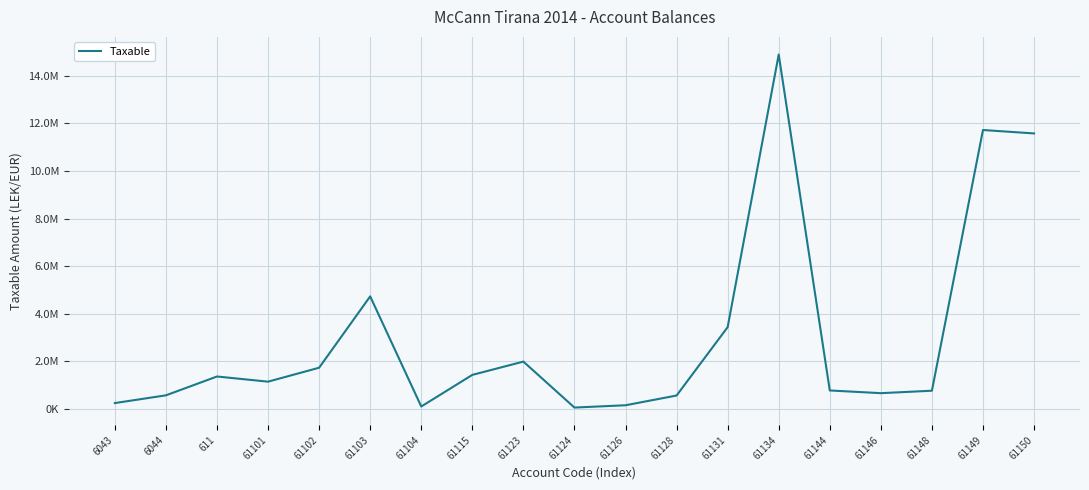

Does the chart have visible grid lines?

Yes